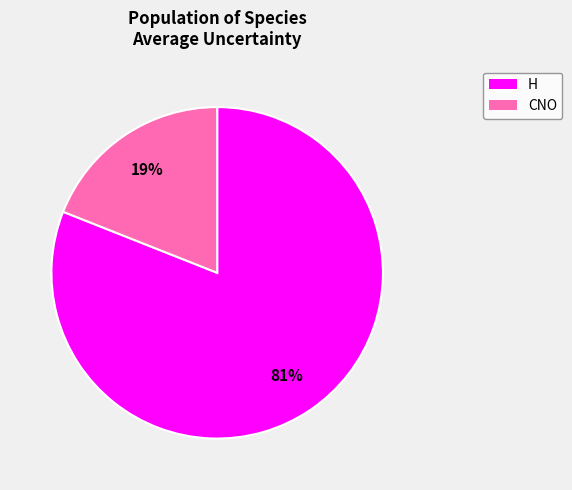

What is the smallest slice in the pie chart?

CNO